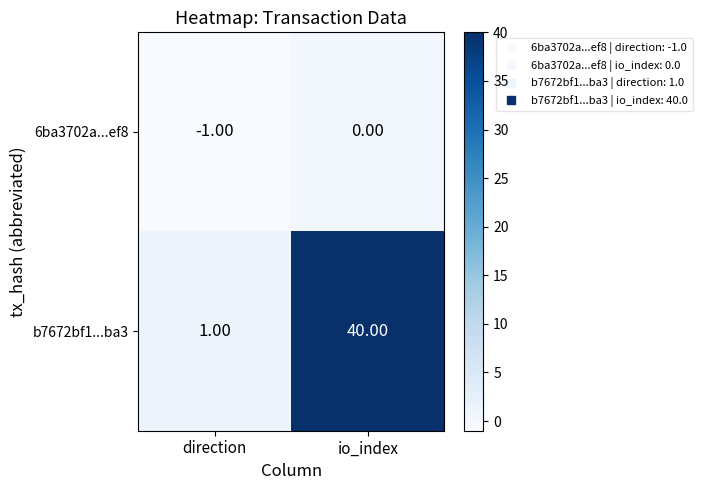

Rank the series at io_index from highest to lowest value.

b7672bf1...ba3, 6ba3702a...ef8